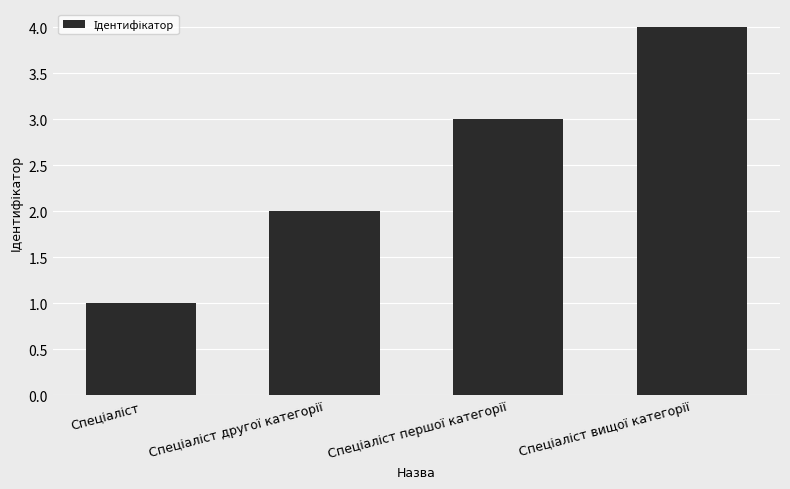

Count the number of data series in this chart.

1